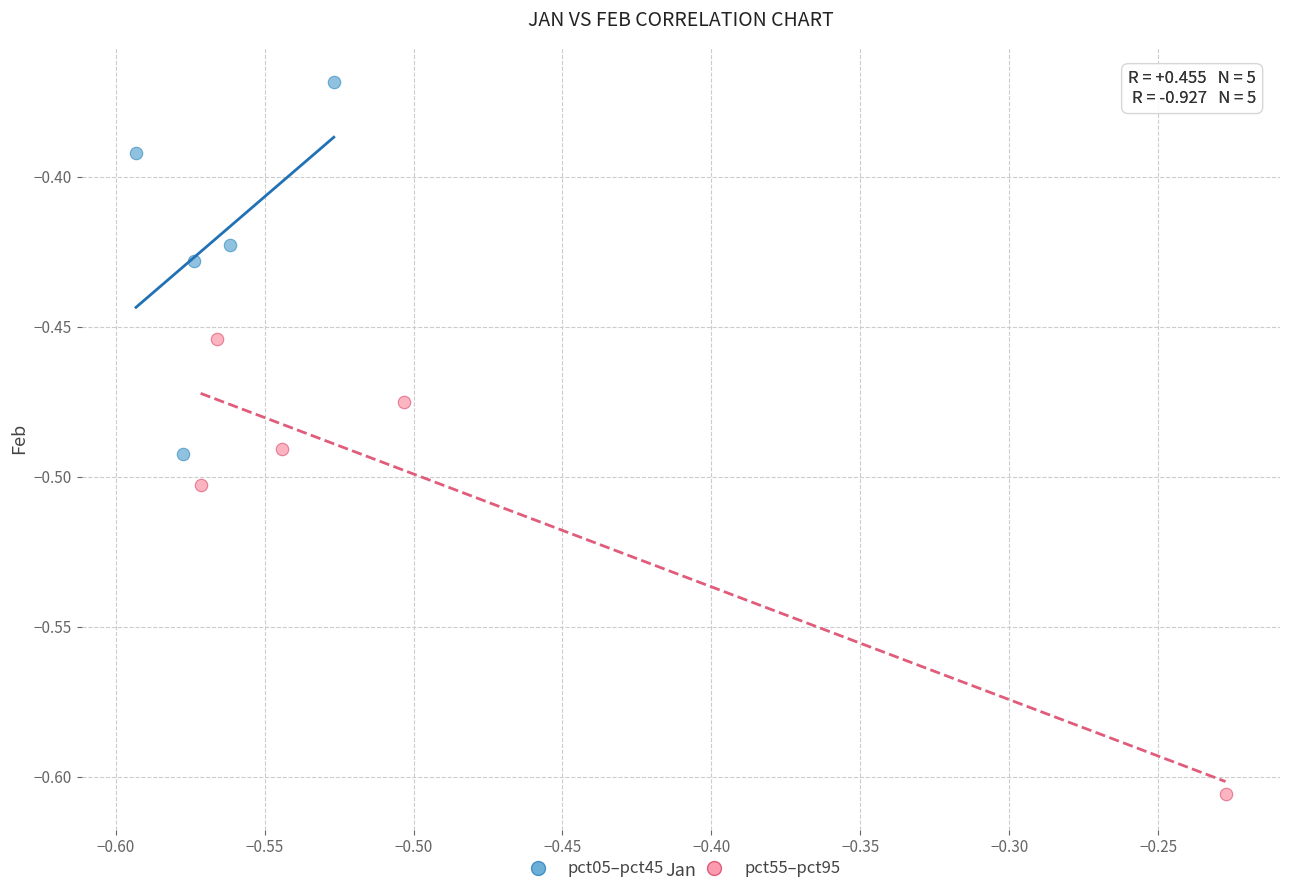

Which series has the widest spread of Y values?

pct55–pct95